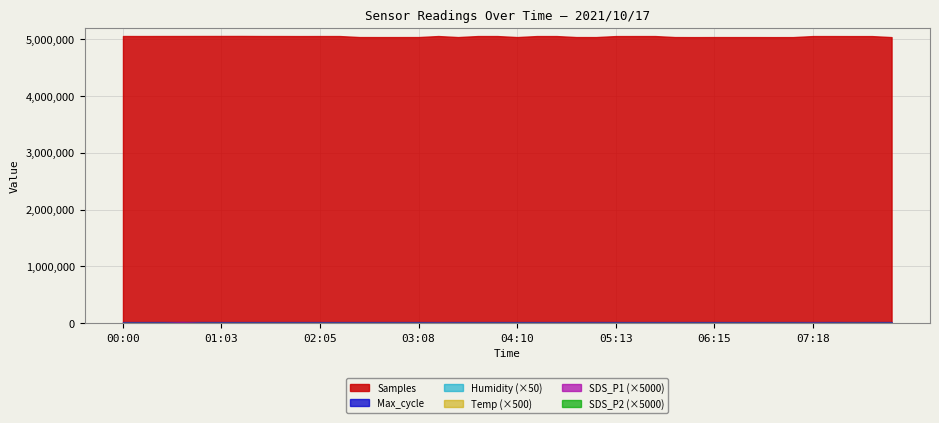

How many lines are shown in the chart?

6